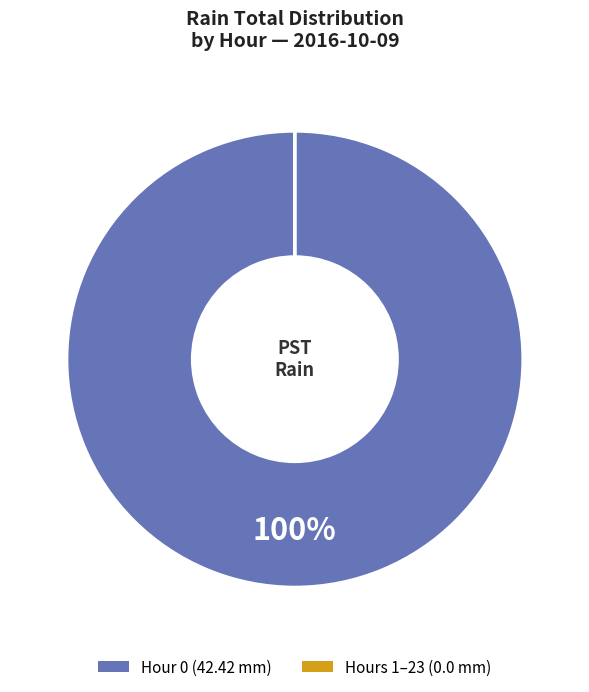

To the nearest percent, what is the difference between the largest and smallest slice percentages?

100%